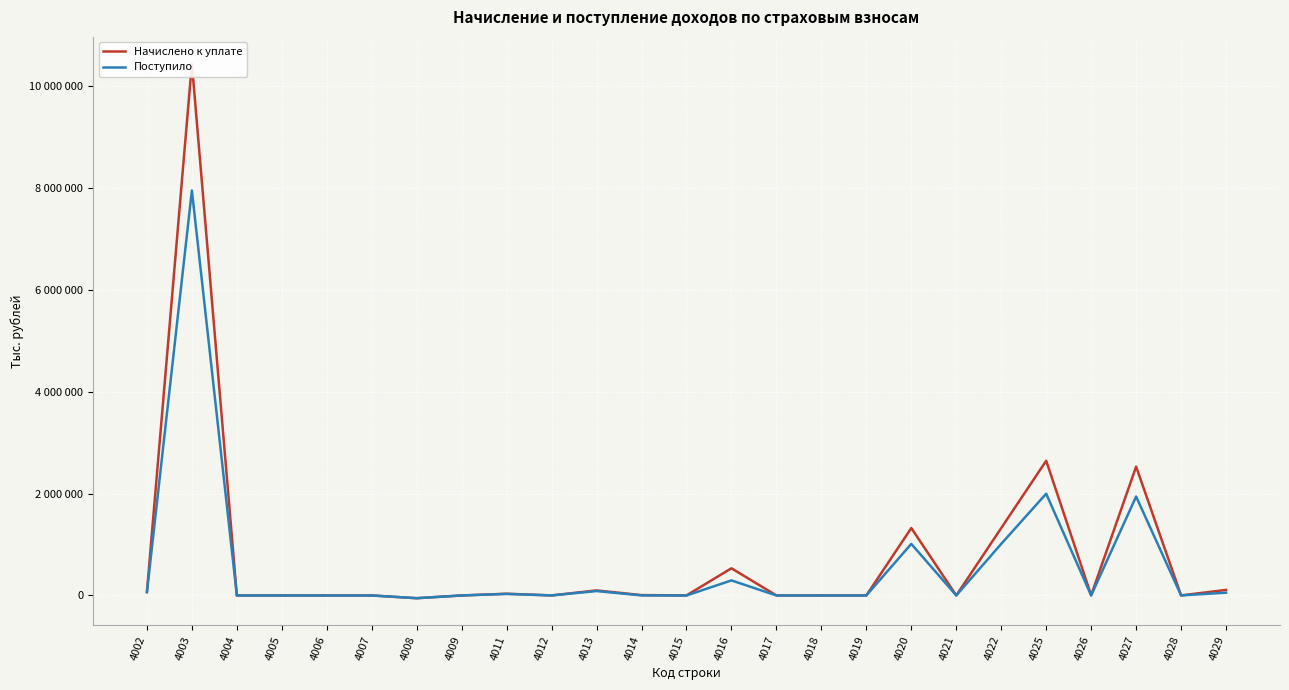

True or false: Начислено к уплате has a value of 23543 at 4011.

False